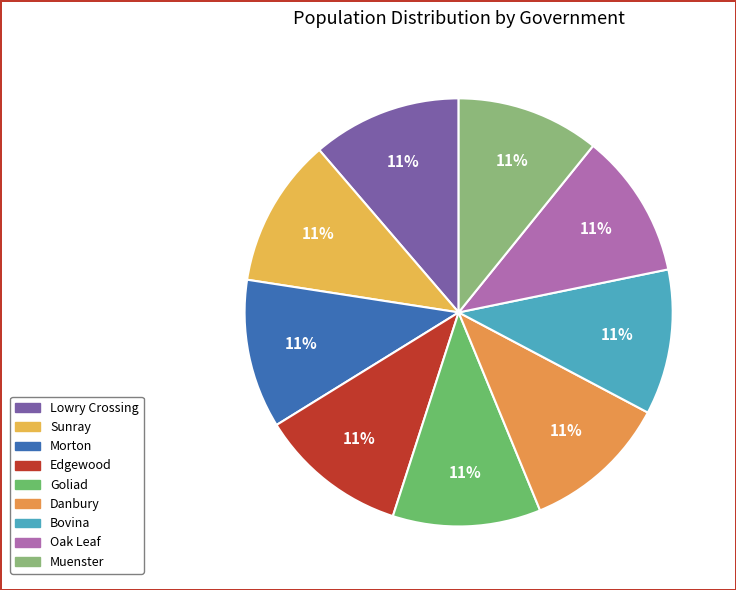

How many slices are in this pie chart?

9